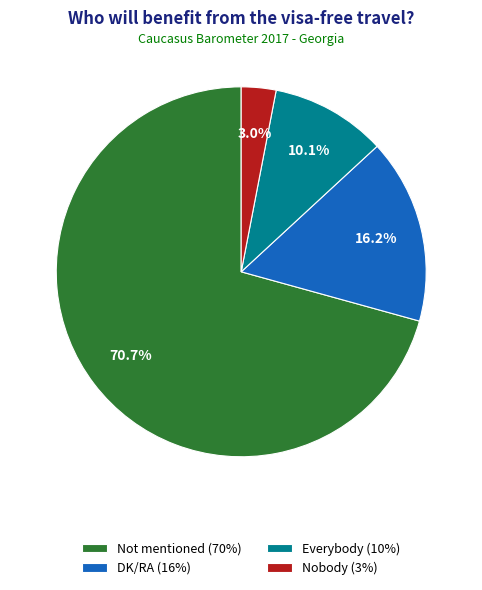

Approximately how many times larger is the value at Not mentioned (70%) compared to Everybody (10%)?

7.0